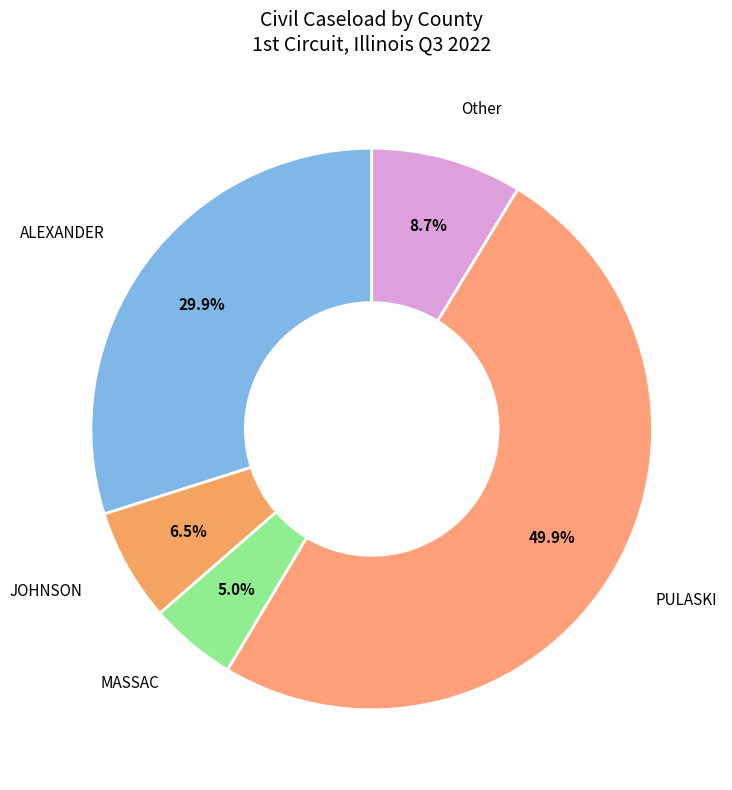

What is the largest slice in the pie chart?

PULASKI